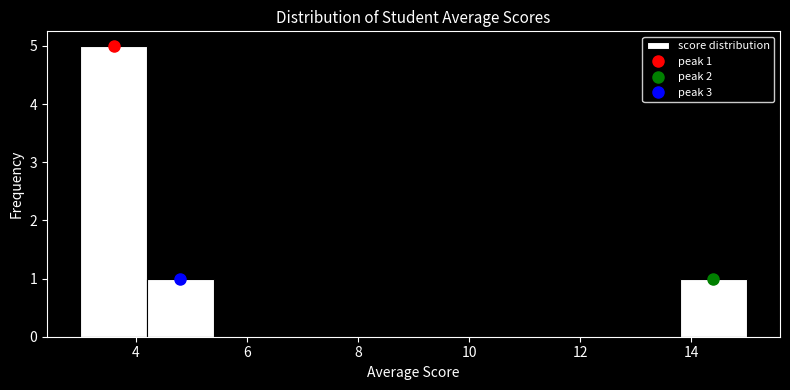

Over which range of the x-axis is the bar tallest?

3.0 to 4.2